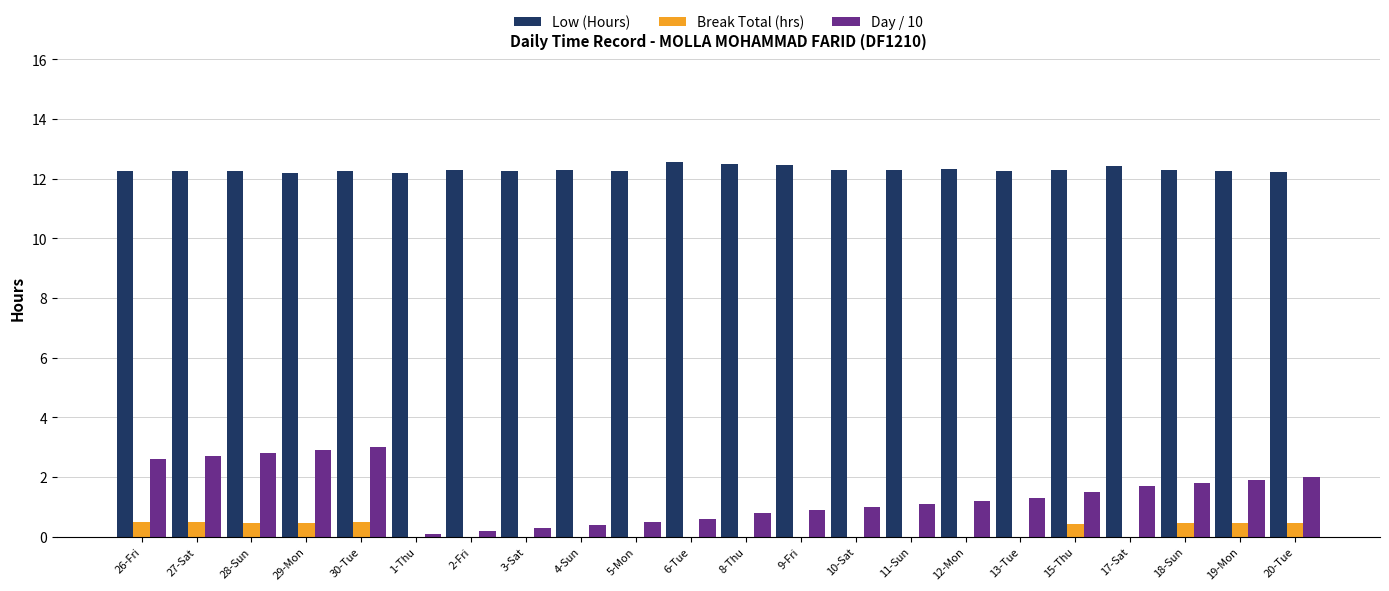

True or false: Break Total (hrs) has a value of 0.0 at 4-Sun.

True